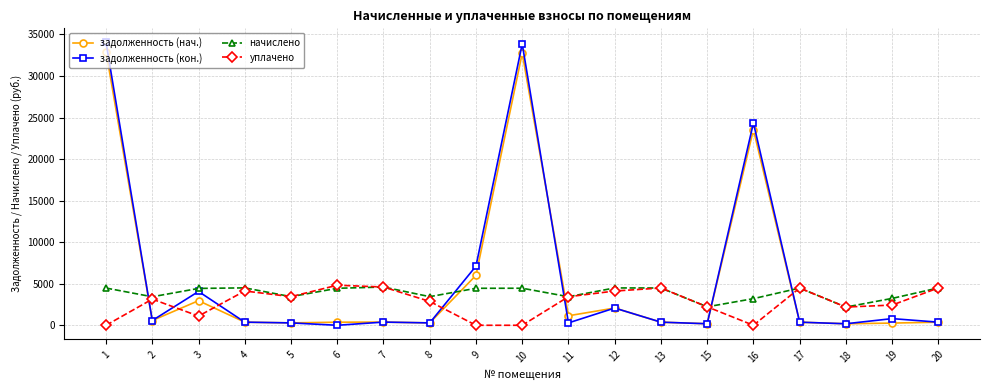

What is the maximum value for начислено?

4603.4